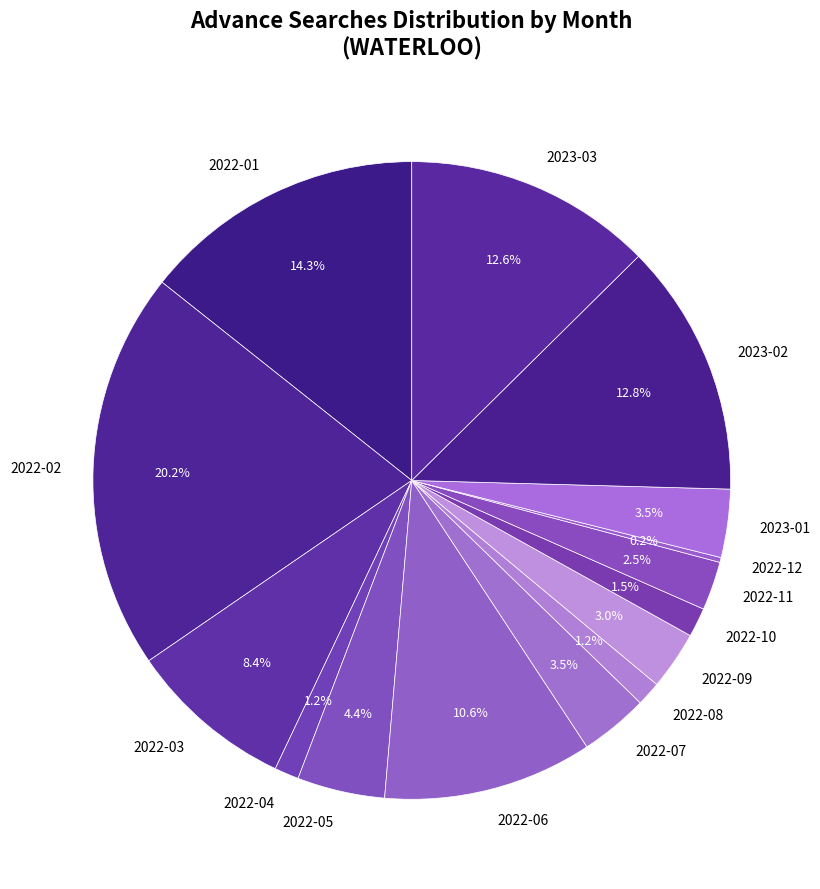

The 2022-09 slice represents 3% of the pie. True or false?

True